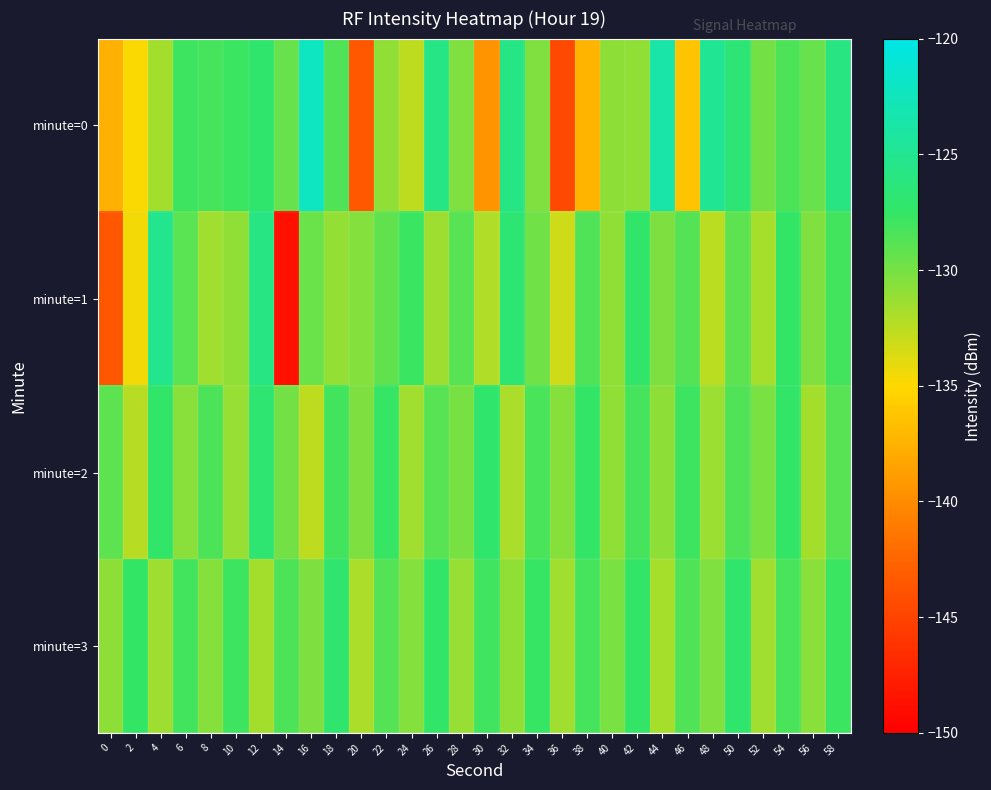

List the series in order of their peak value, lowest first.

minute=3, minute=2, minute=1, minute=0